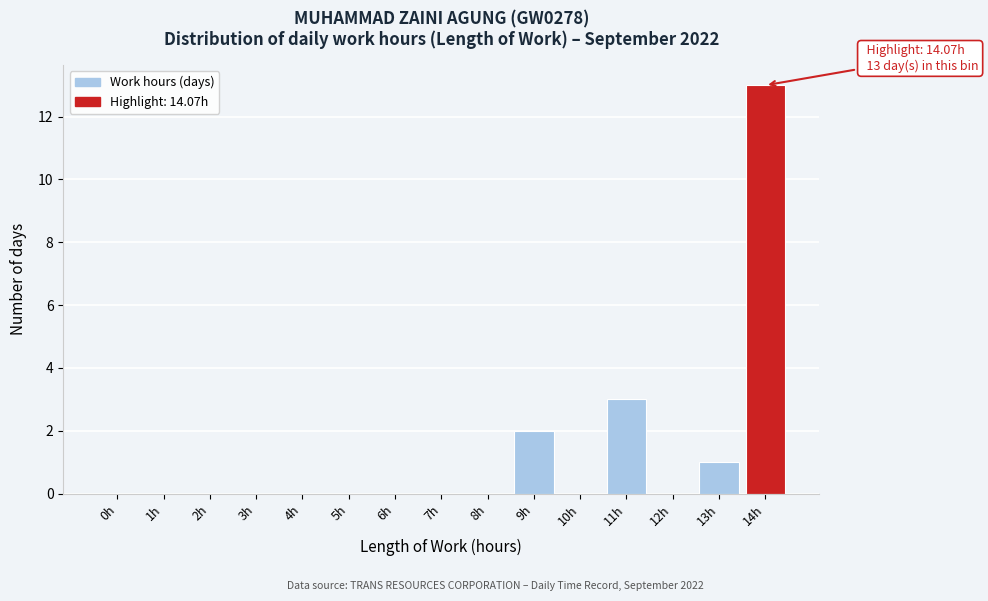

Reading left to right, what are all the values shown in this chart?

0h=0	1h=0	2h=0	3h=0	4h=0	5h=0	6h=0	7h=0	8h=0	9h=2	10h=0	11h=3	12h=0	13h=1	14h=13